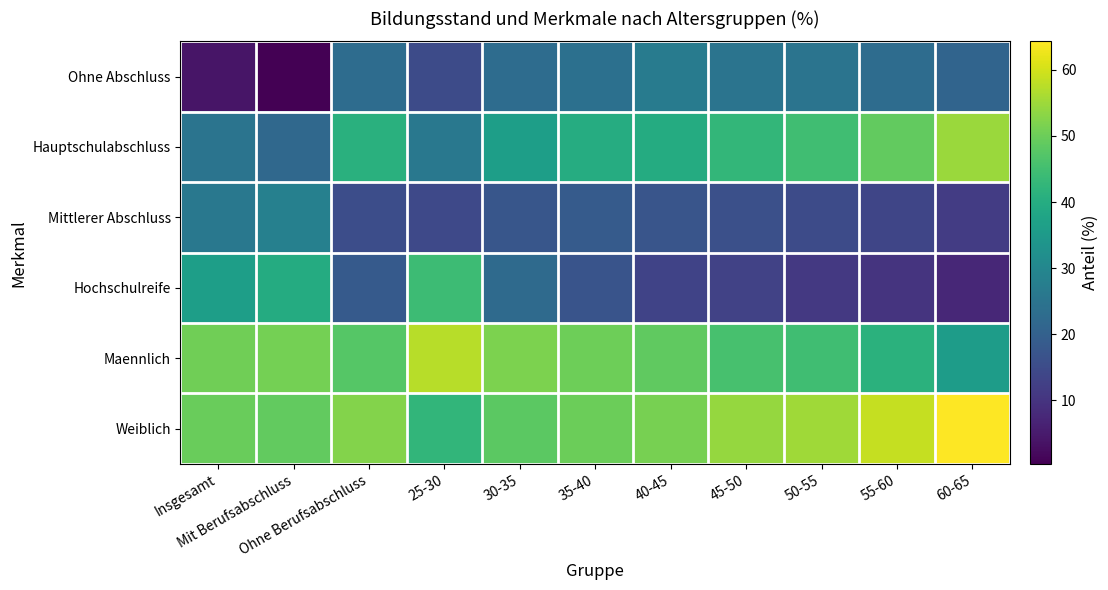

At which category is the sum across all series the highest?

35-40